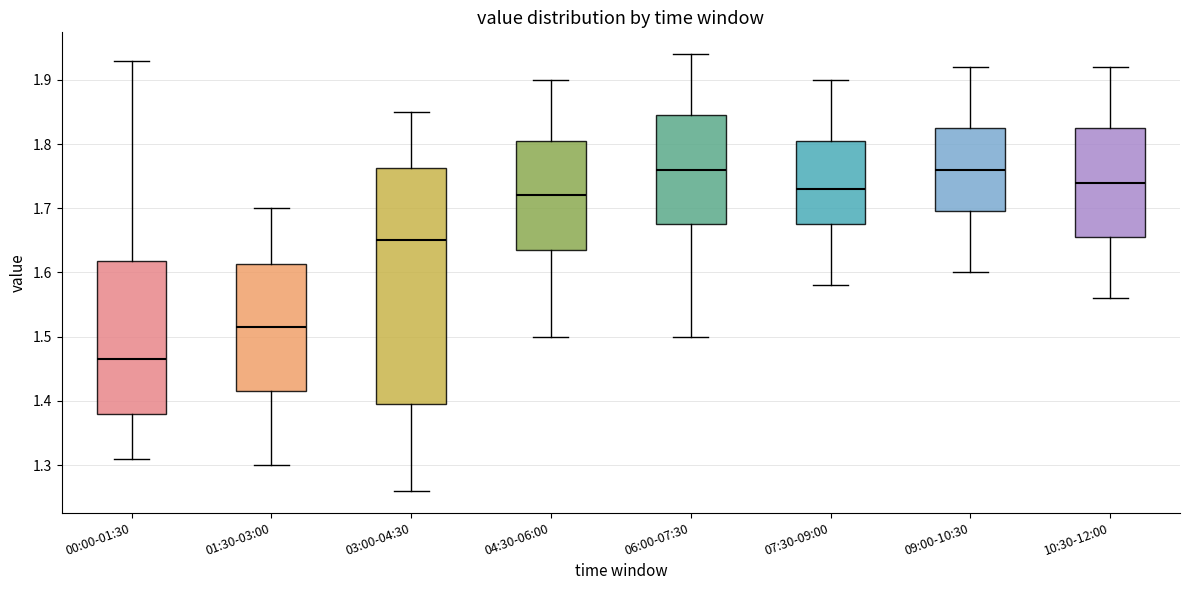

Reading left to right, transcribe this box plot: for each box, give where its median line is, the range the box spans, and where its two whiskers end, as read against the y-axis. The values are not printed on the chart, so give them approximately, as read against the axis.

00:00-01:30: median 1.47, box 1.38 to 1.62, whiskers 1.31 to 1.93
01:30-03:00: median 1.52, box 1.42 to 1.61, whiskers 1.30 to 1.70
03:00-04:30: median 1.65, box 1.40 to 1.76, whiskers 1.26 to 1.85
04:30-06:00: median 1.72, box 1.64 to 1.81, whiskers 1.50 to 1.90
06:00-07:30: median 1.76, box 1.68 to 1.85, whiskers 1.50 to 1.94
07:30-09:00: median 1.73, box 1.68 to 1.81, whiskers 1.58 to 1.90
09:00-10:30: median 1.76, box 1.70 to 1.83, whiskers 1.60 to 1.92
10:30-12:00: median 1.74, box 1.66 to 1.83, whiskers 1.56 to 1.92